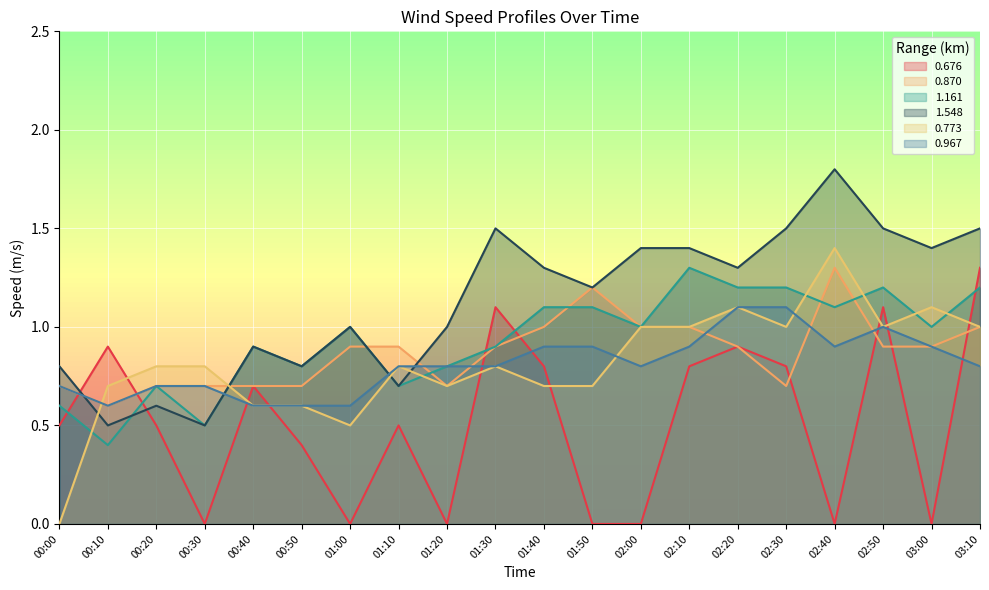

What is the greatest value displayed?

1.8